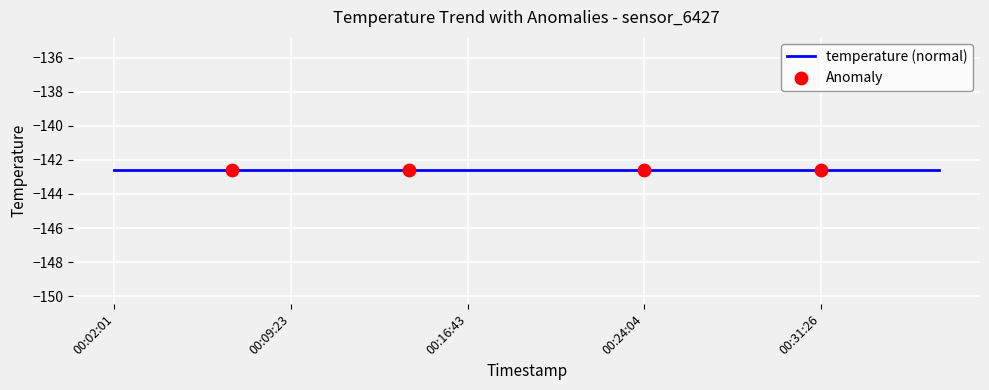

Which series contains the lowest Y value?

temperature (normal)